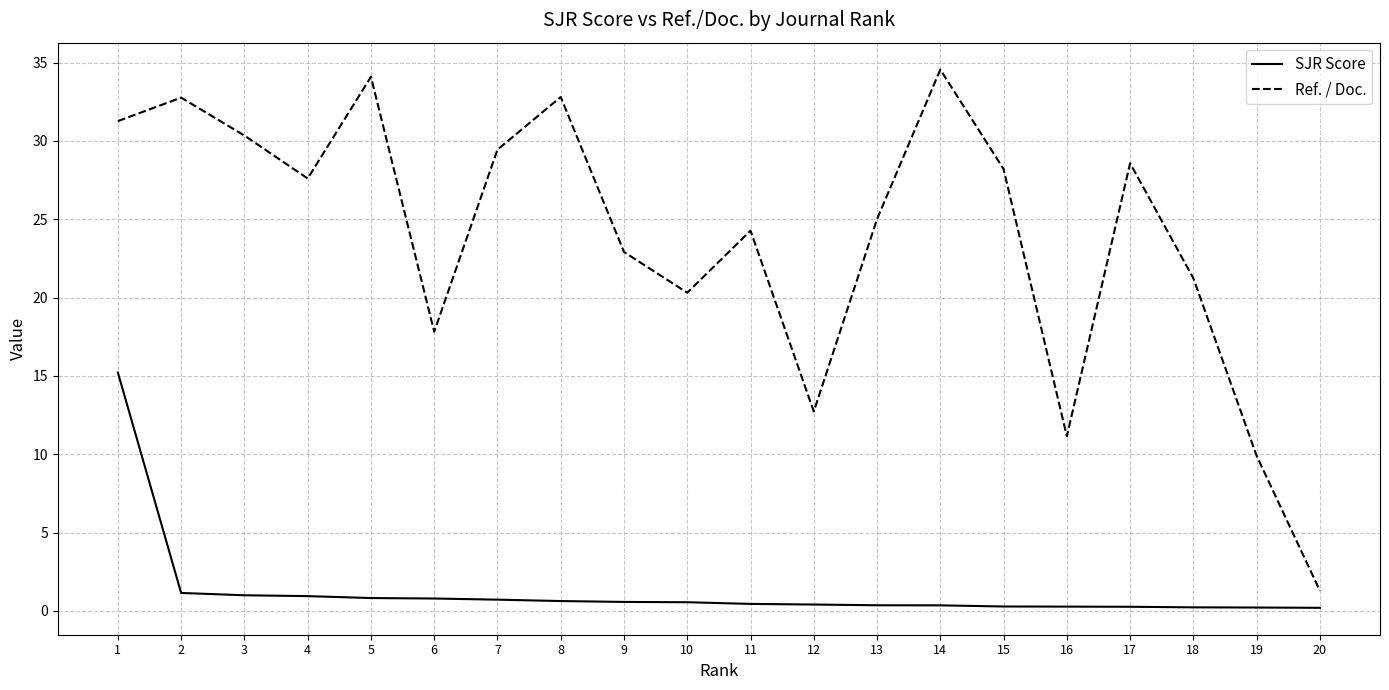

What is the total value across all series at 9?

23.5